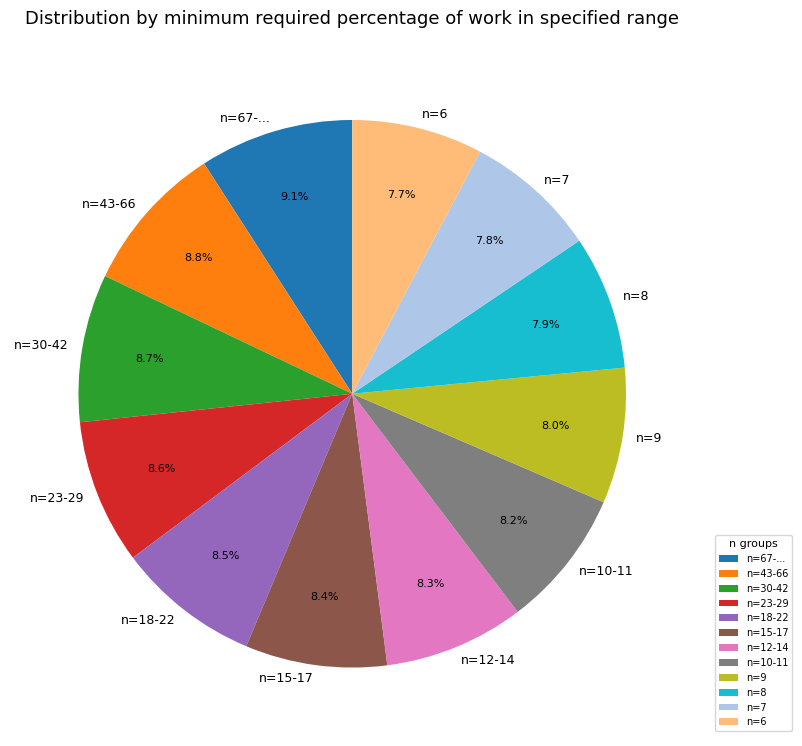

What percentage is the n=8 slice, to the nearest percent?

8%